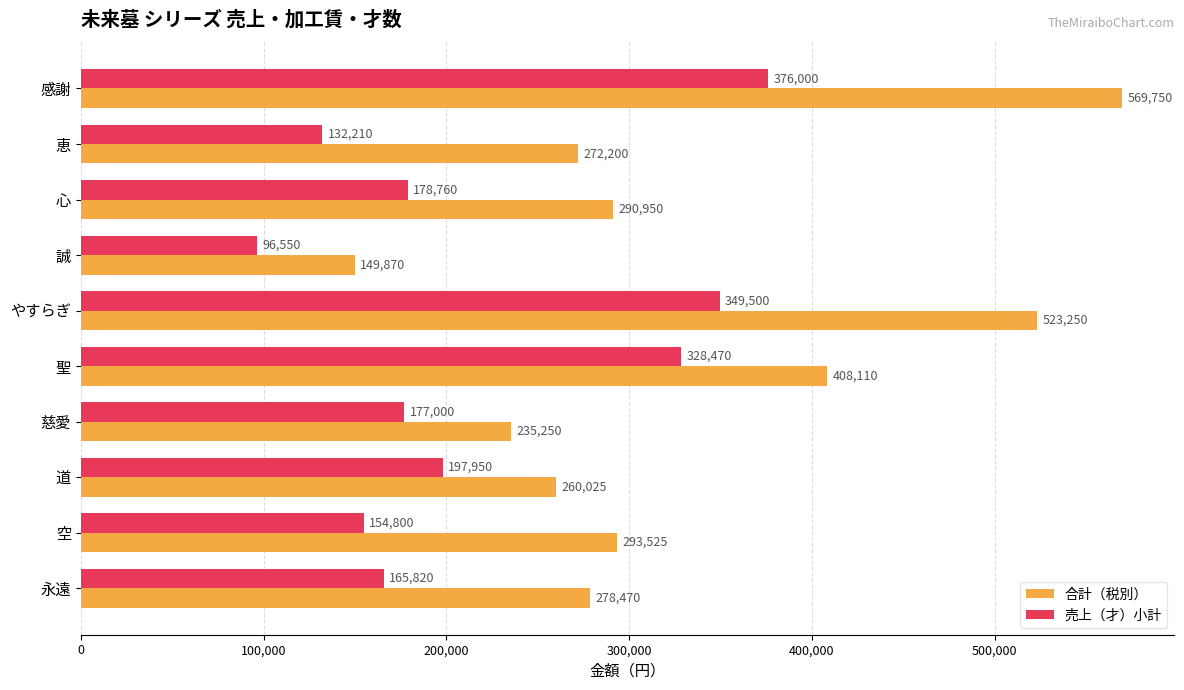

Which series has the widest spread of values?

合計（税別）